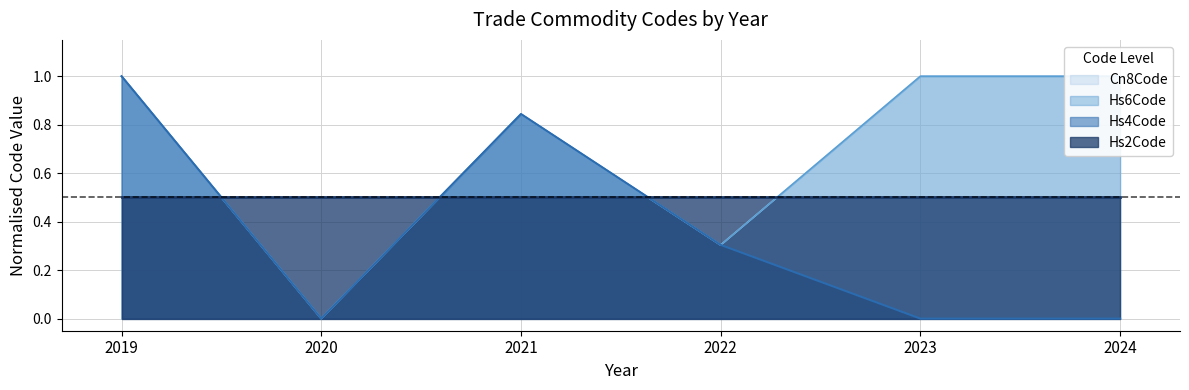

Is it true that Hs4Code equals 0.6 at 2019?

False